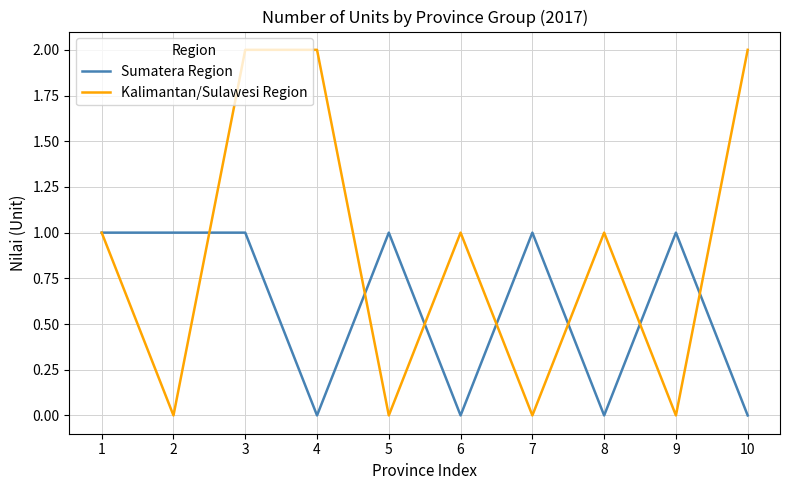

Reading right to left, extract all data points from this chart.

Sumatera Region: 0	1	0	1	0	1	0	1	1	1
Kalimantan/Sulawesi Region: 2	0	1	0	1	0	2	2	0	1